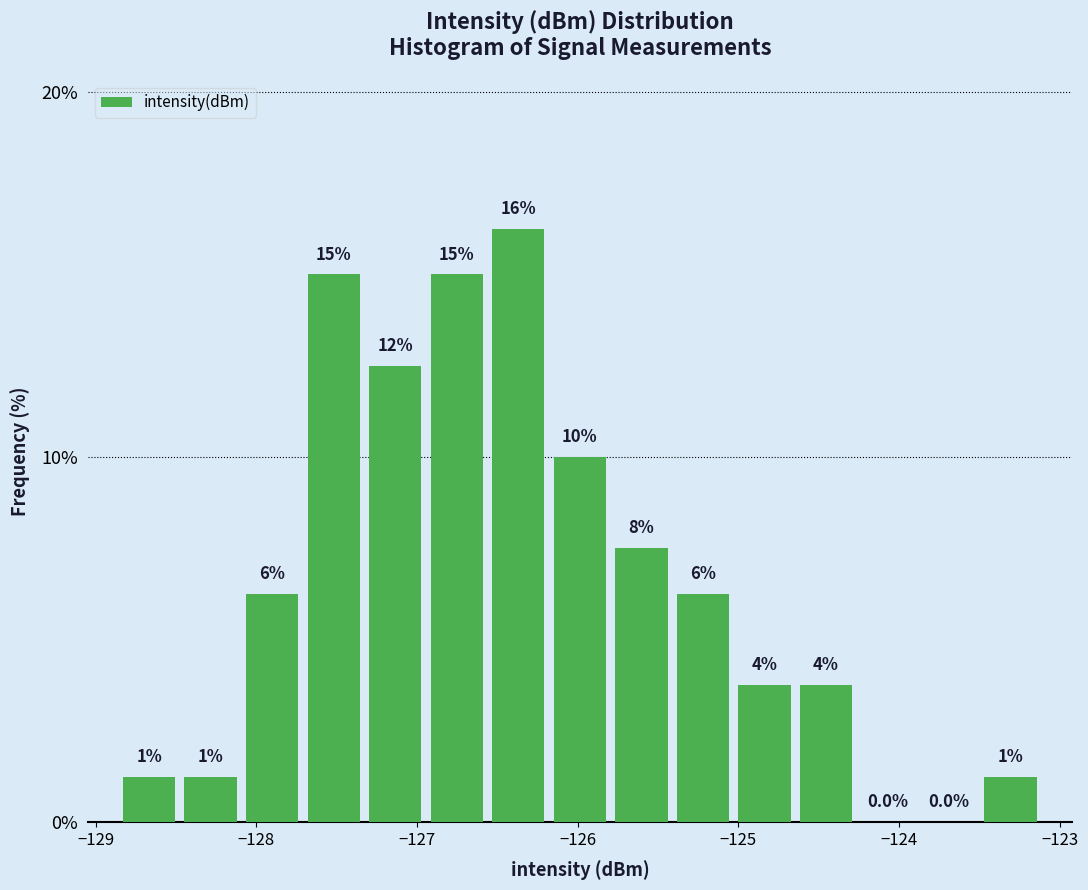

Around what value on the x-axis is the tallest bar? Give the approximate position of its centre, as read against the axis.

-126.4